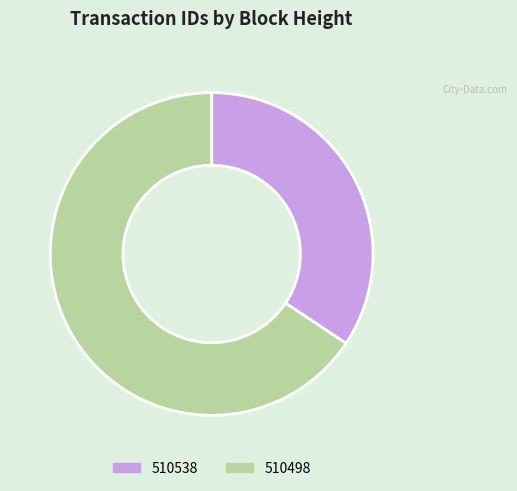

The 510498 slice represents 66% of the pie. True or false?

True